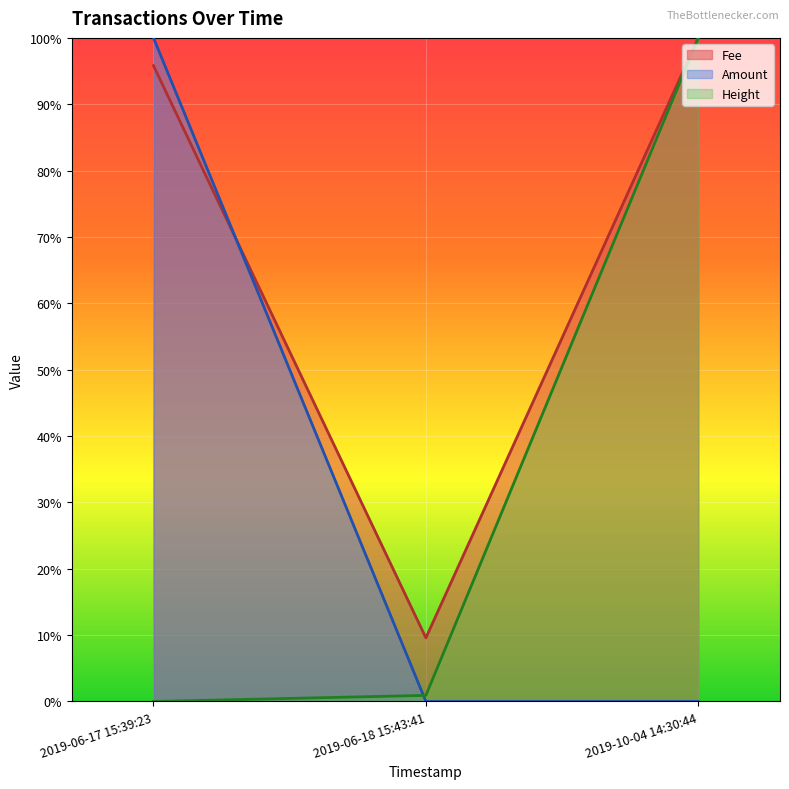

Reading left to right, transcribe all the data shown in this chart.

Amount: 0.0	0.0	1.0
Fee: 1.0	0.1	1.0
Height: 1.0	0.0	0.0